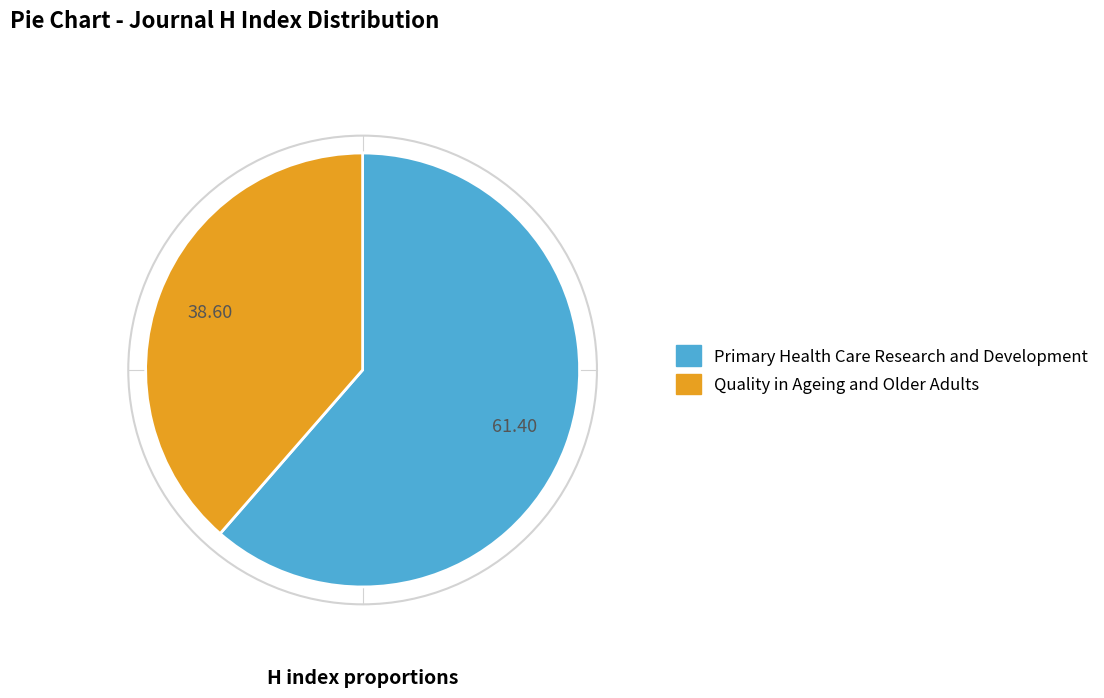

Is Quality in Ageing and Older Adults the majority of the pie?

No